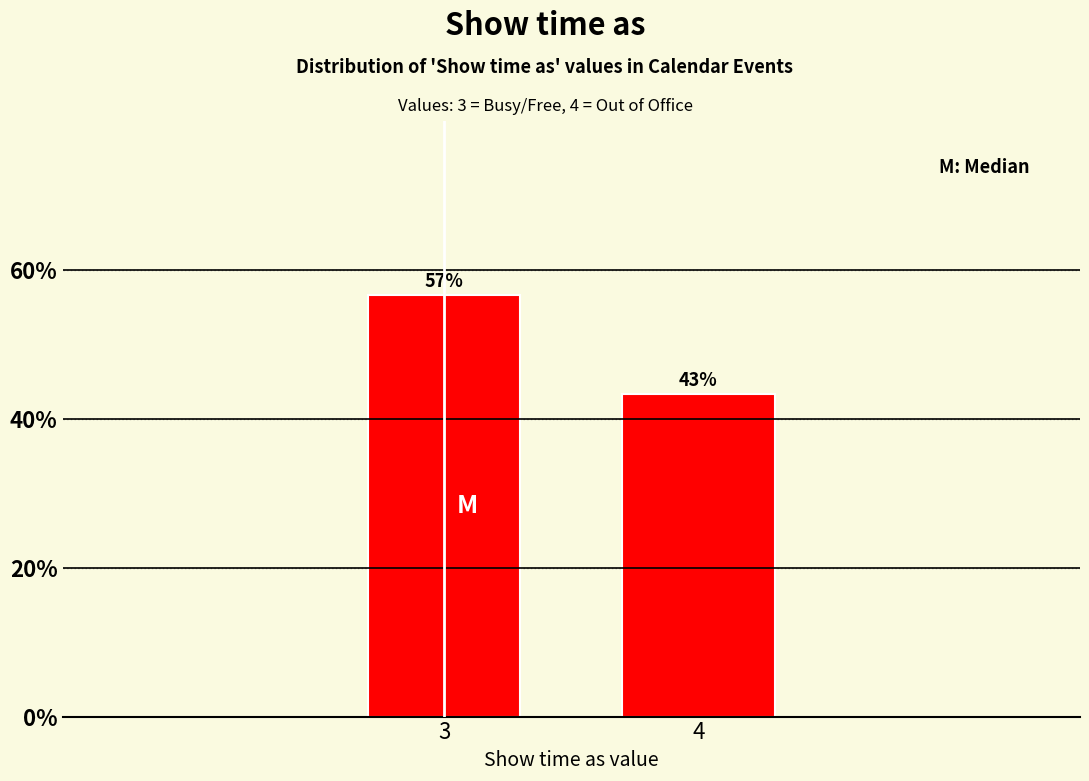

Are the bars horizontal?

No